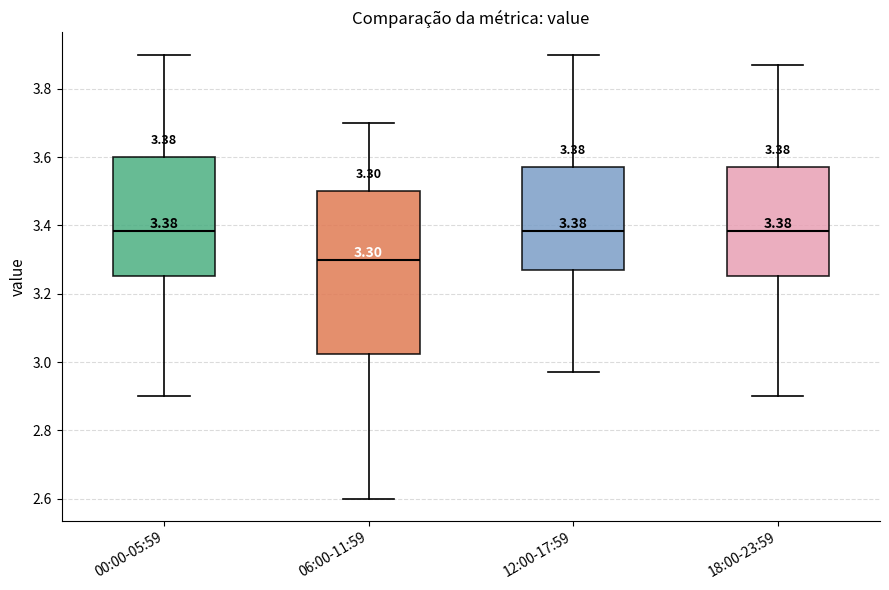

Comparing the boxes themselves (not the whiskers), which one is the tallest?

06:00-11:59